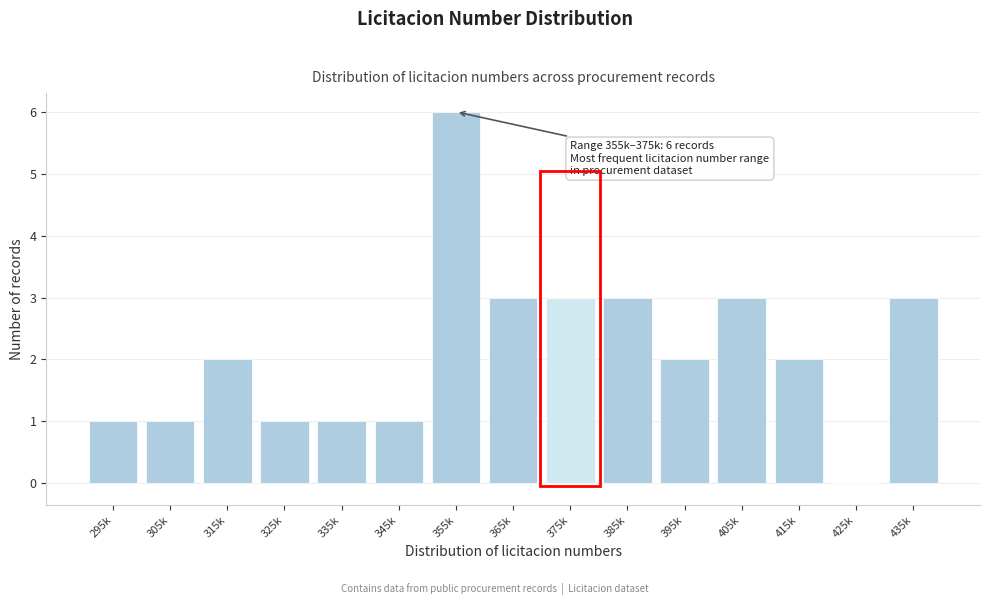

Reading right to left, what are all the values shown in this chart?

435k=3	425k=0	415k=2	405k=3	395k=2	385k=3	375k=3	365k=3	355k=6	345k=1	335k=1	325k=1	315k=2	305k=1	295k=1